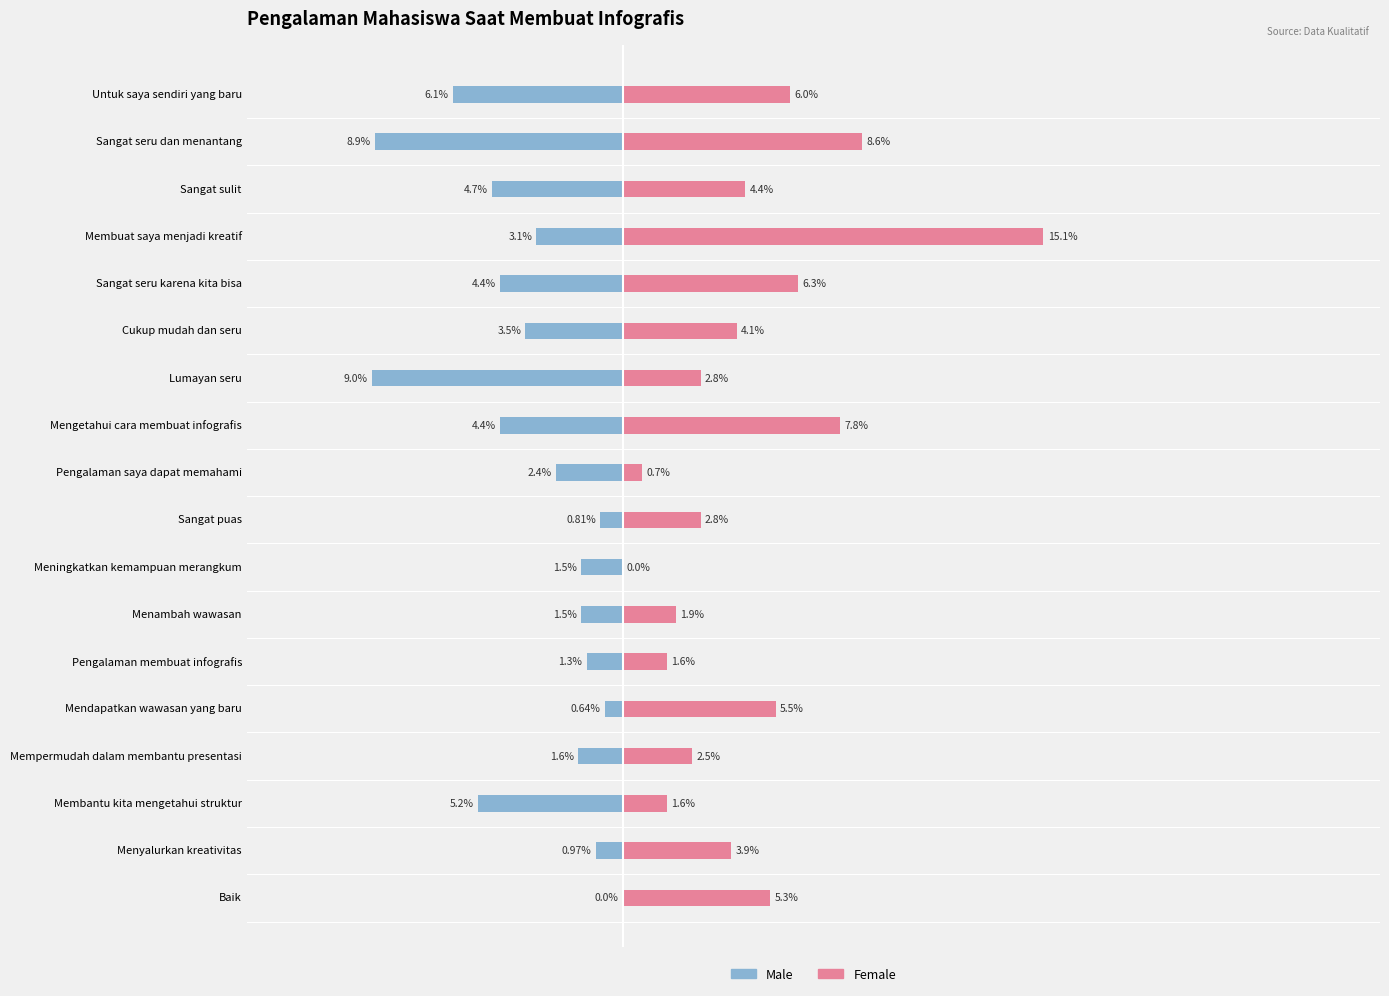

Are the bars horizontal?

Yes